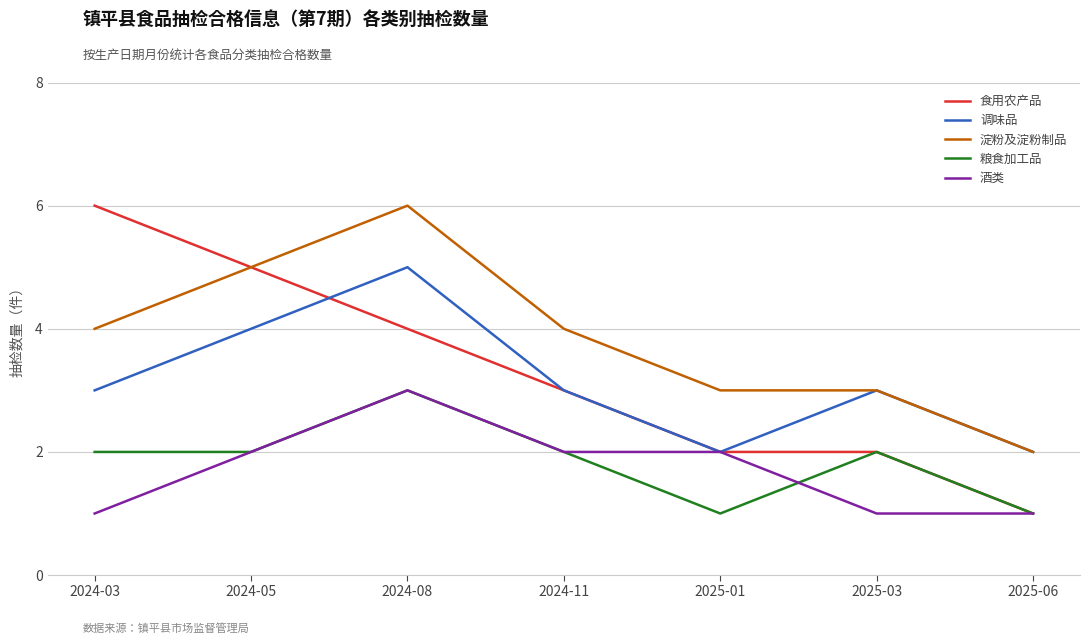

The 粮食加工品 series shows 0 at 2025-01. True or false?

False